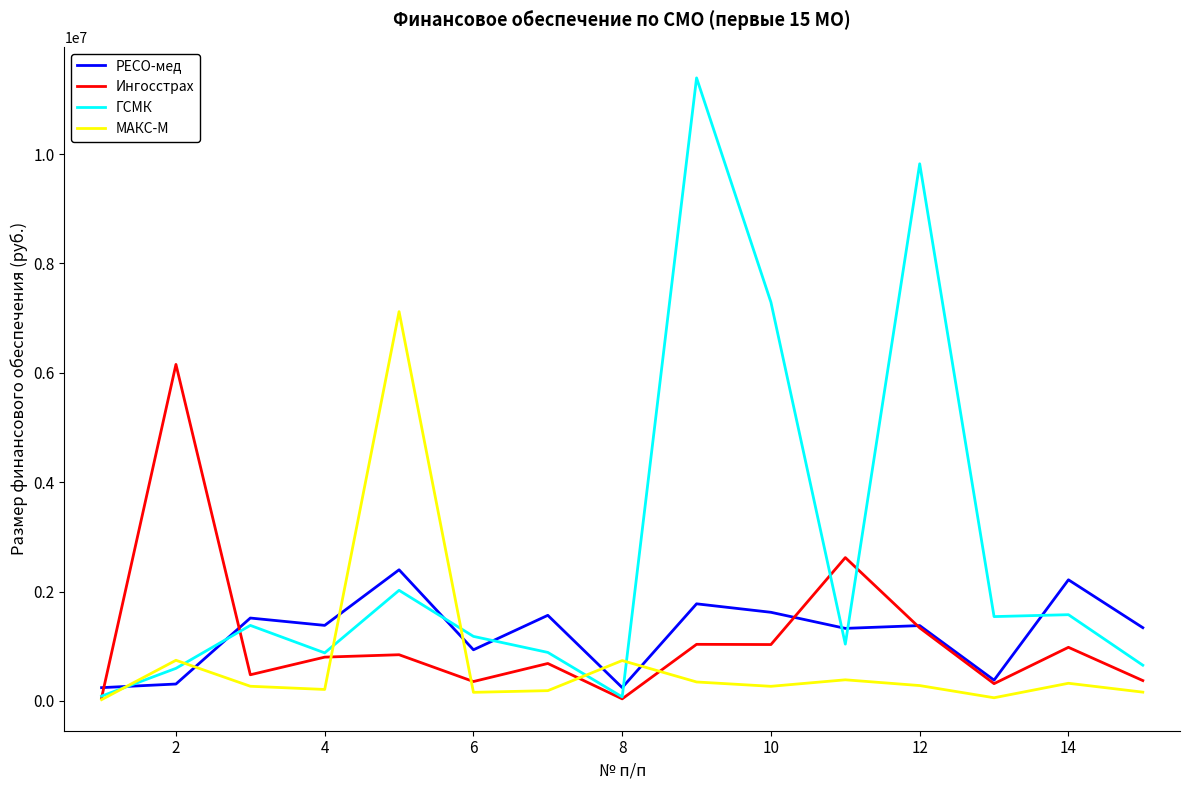

What is the maximum value for МАКС-М?

7119909